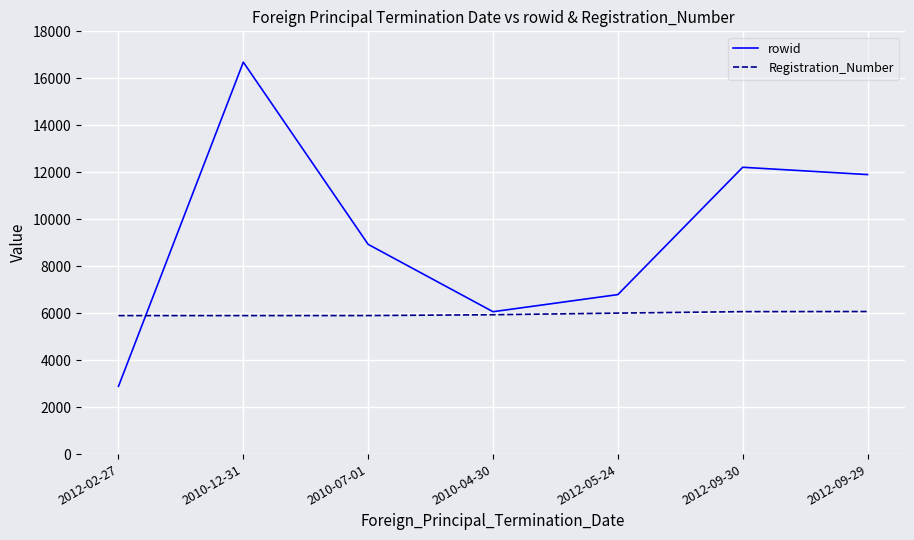

Is it true that Registration_Number equals 3479 at 2010-12-31?

False